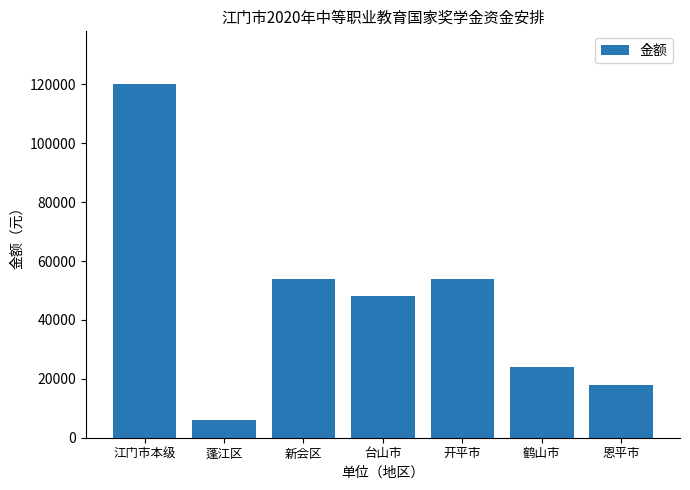

Reading left to right, what are all the values shown in this chart?

江门市本级=120000	蓬江区=6000	新会区=54000	台山市=48000	开平市=54000	鹤山市=24000	恩平市=18000